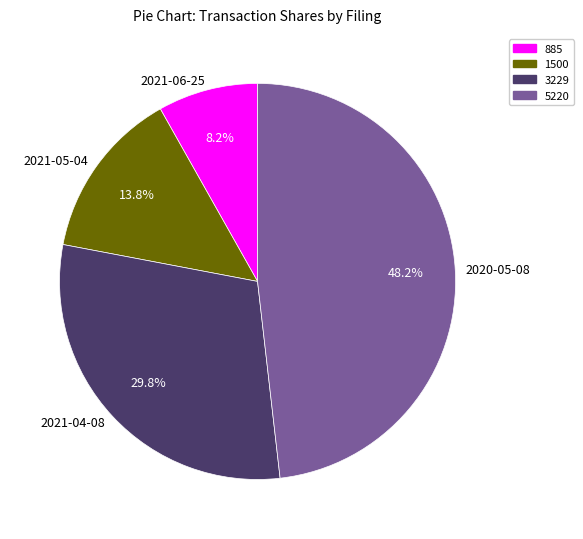

Which slice is the largest?

2020-05-08